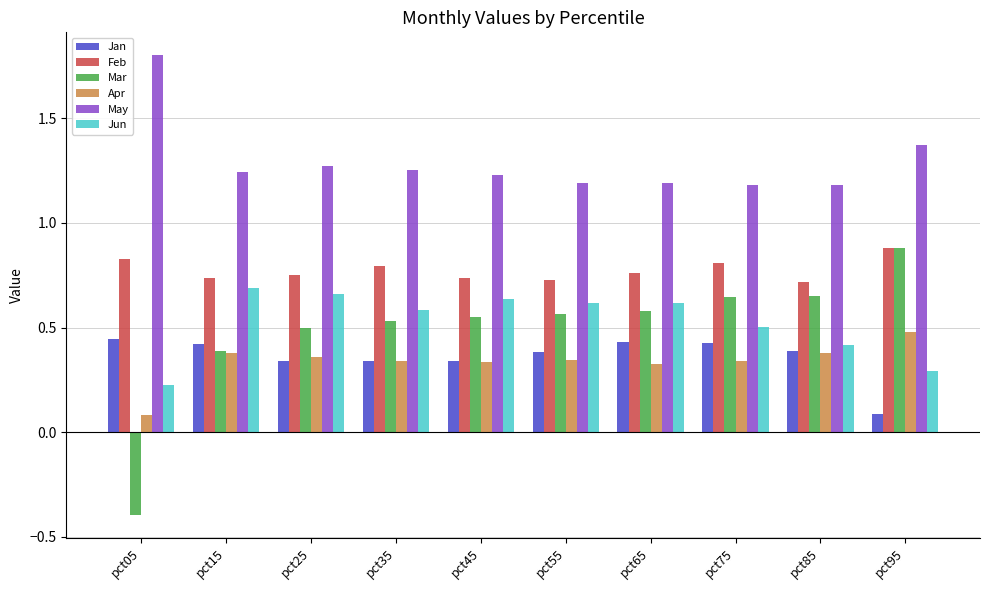

What is the sum of the May values at pct15 and pct75?

2.4